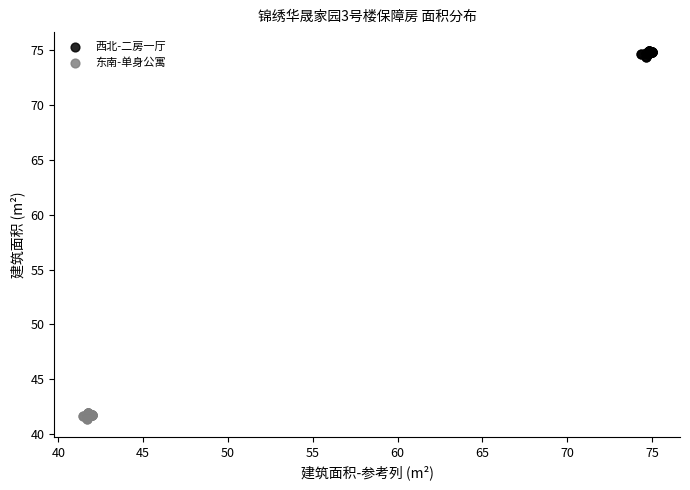

Which series reaches the minimum Y coordinate?

东南-单身公寓